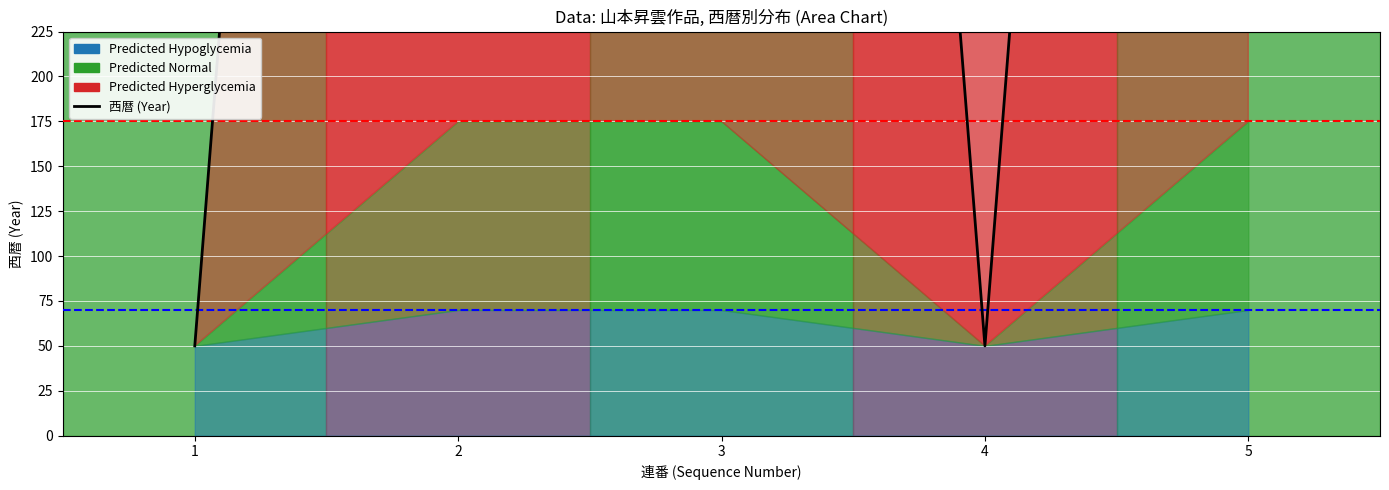

Reading left to right, list all the values displayed in this chart.

50	1909	1909	50	1909